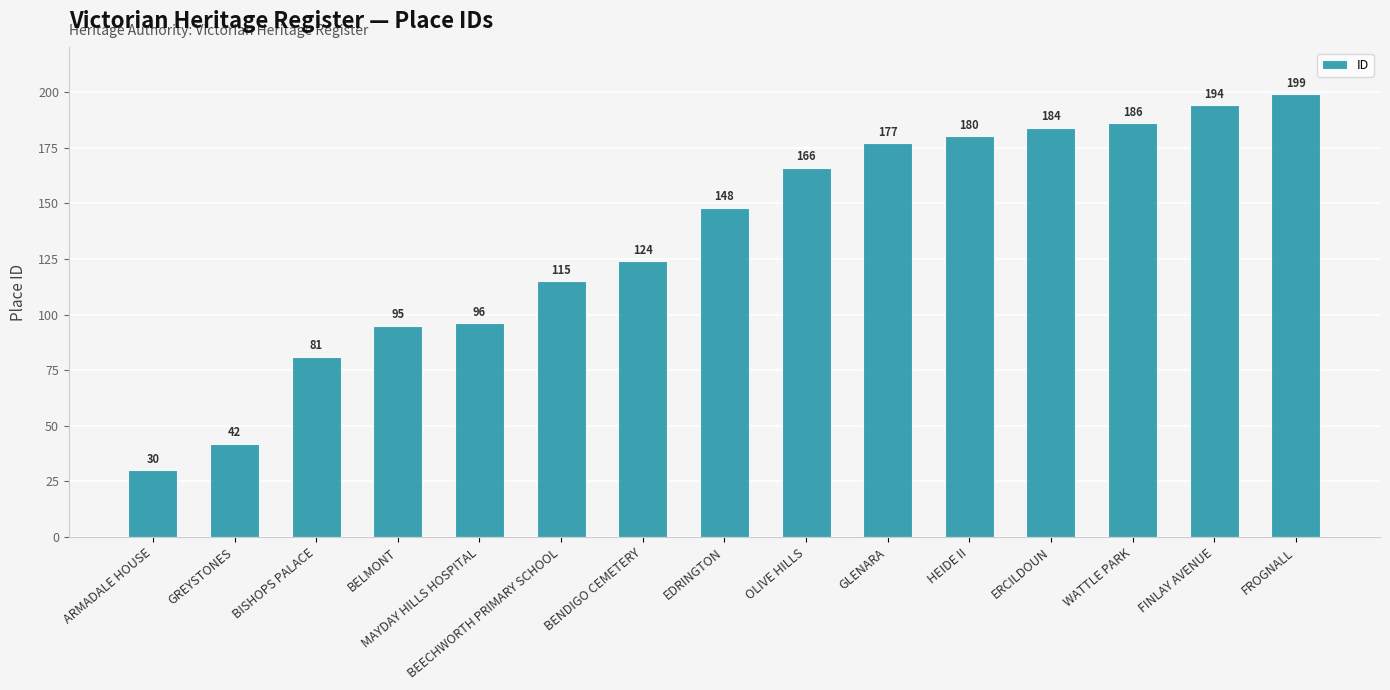

How many series are shown in this chart?

1